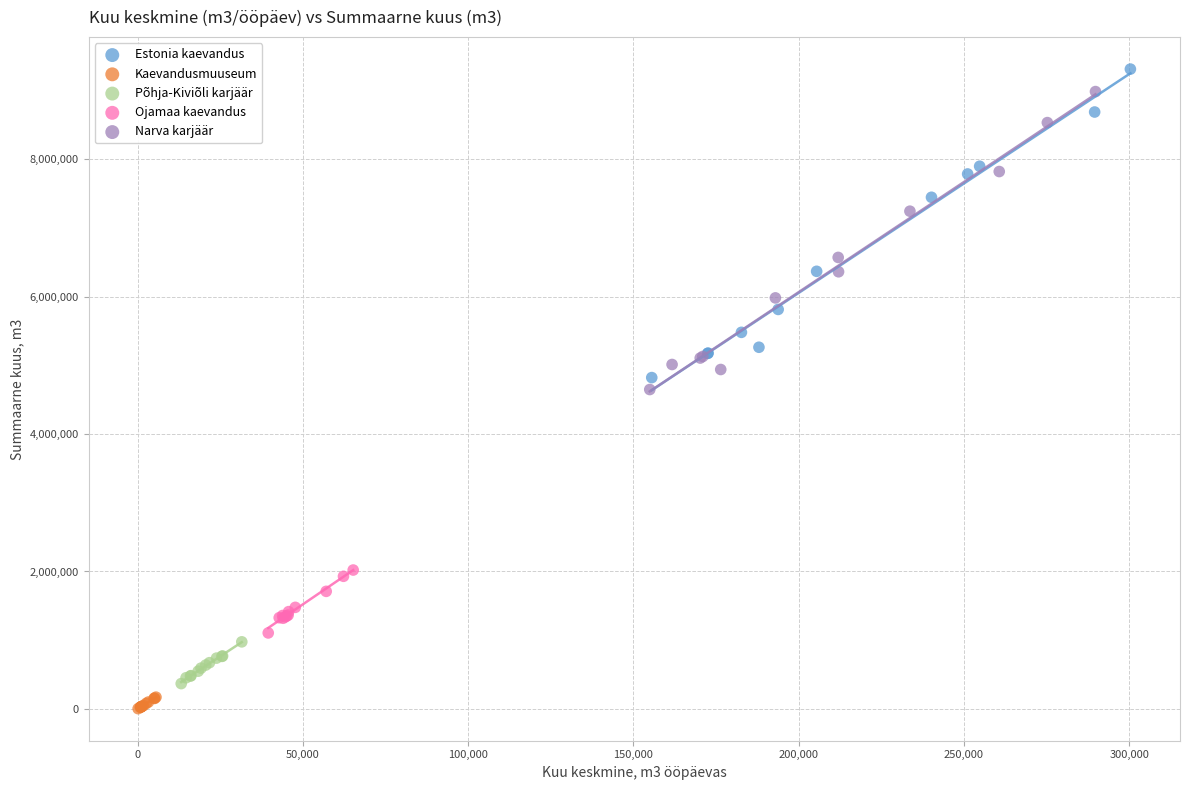

Which series contains the highest Y value?

Estonia kaevandus